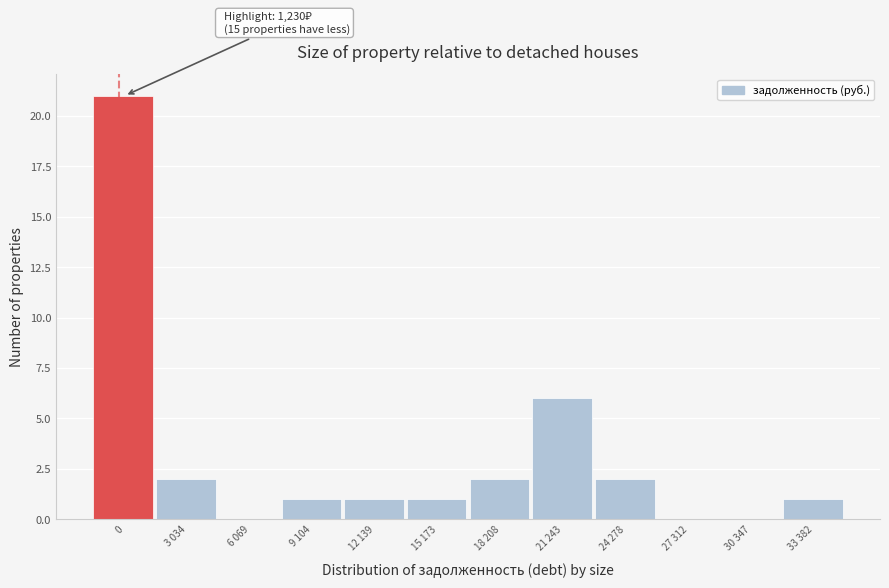

Reading left to right, what are all the values shown in this chart?

0=21	3 034=2	6 069=0	9 104=1	12 139=1	15 173=1	18 208=2	21 243=6	24 278=2	27 312=0	30 347=0	33 382=1